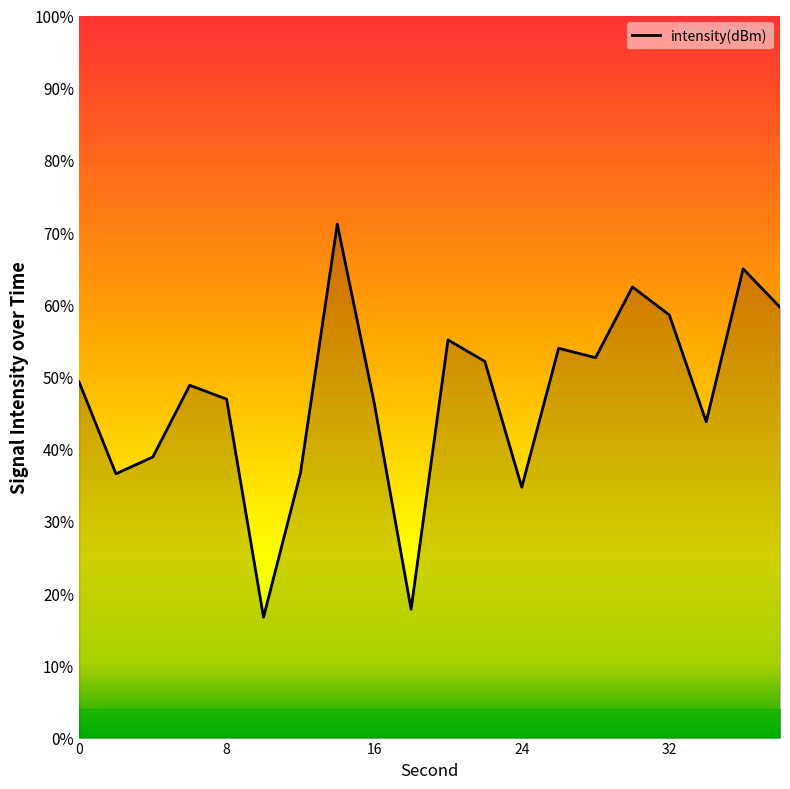

Where does the data first go above -130?

14